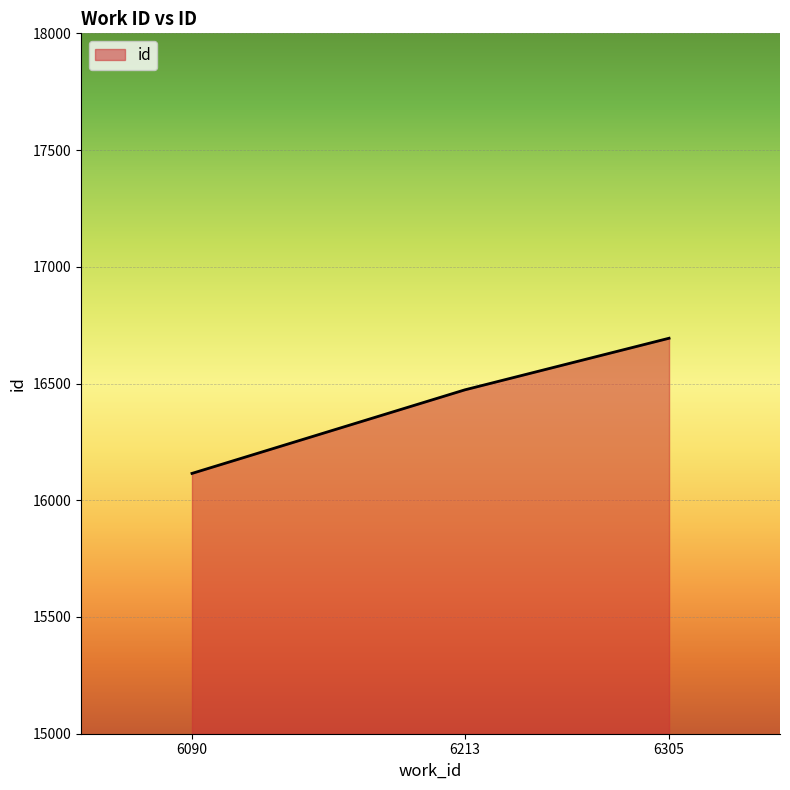

List the labels in order of value, smallest first.

6090, 6213, 6305